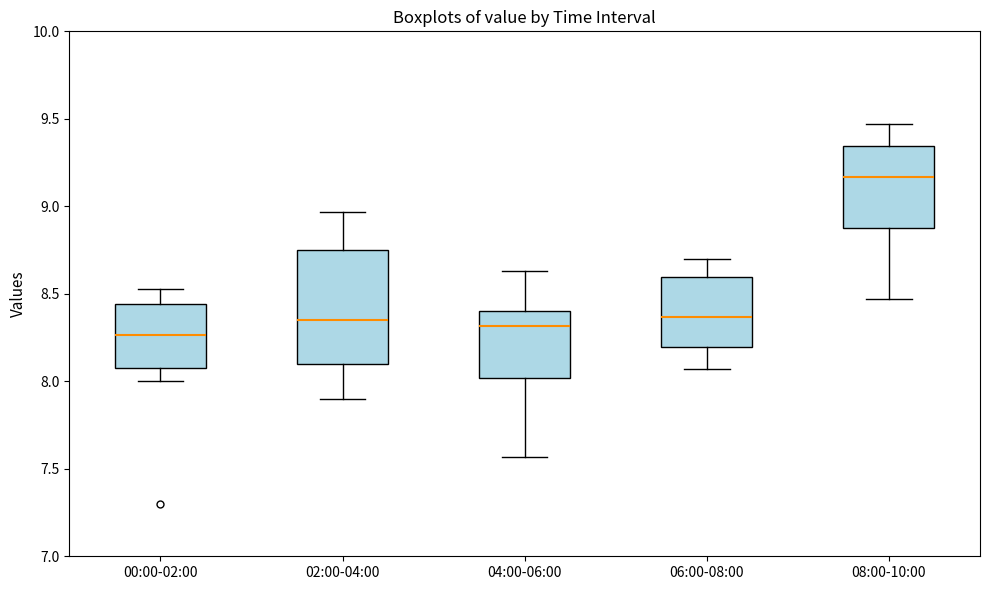

Reading left to right, transcribe this box plot: for each box, give where its median line is, the range the box spans, and where its two whiskers end, as read against the y-axis. The values are not printed on the chart, so give them approximately, as read against the axis.

00:00-02:00: median 8.25, box 8.10 to 8.45, whiskers 8.00 to 8.55
02:00-04:00: median 8.35, box 8.10 to 8.75, whiskers 7.90 to 8.95
04:00-06:00: median 8.30, box 8.00 to 8.40, whiskers 7.55 to 8.65
06:00-08:00: median 8.35, box 8.20 to 8.60, whiskers 8.05 to 8.70
08:00-10:00: median 9.15, box 8.90 to 9.35, whiskers 8.45 to 9.45